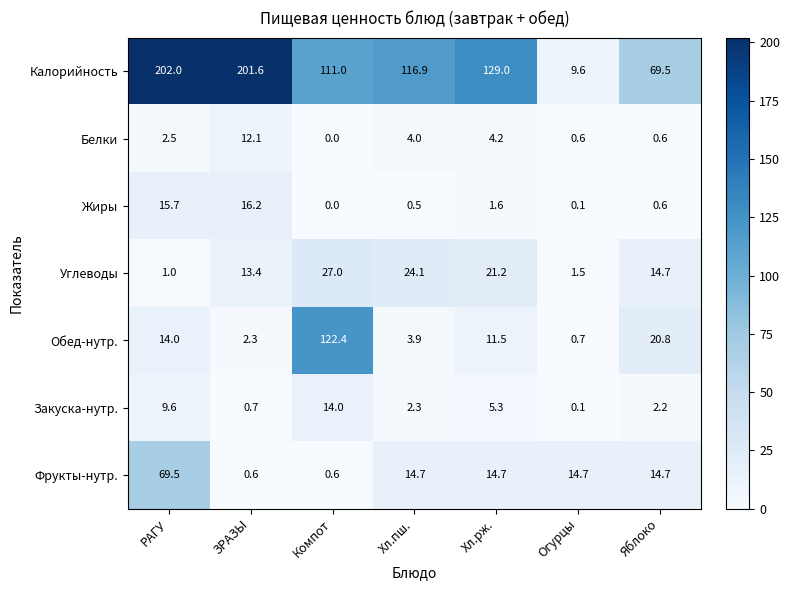

Rank the series by their maximum value, from highest to lowest.

Калорийность, Обед-нутр., Фрукты-нутр., Углеводы, Жиры, Закуска-нутр., Белки